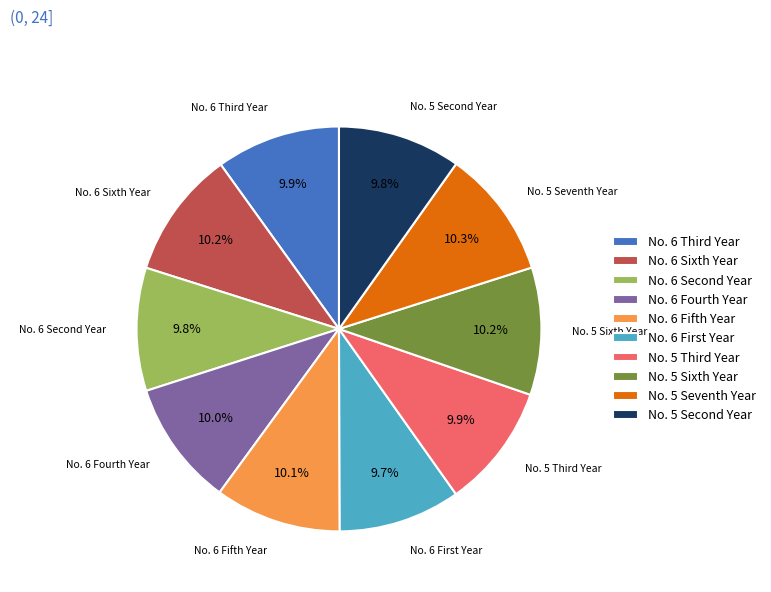

How many slices are in this pie chart?

10